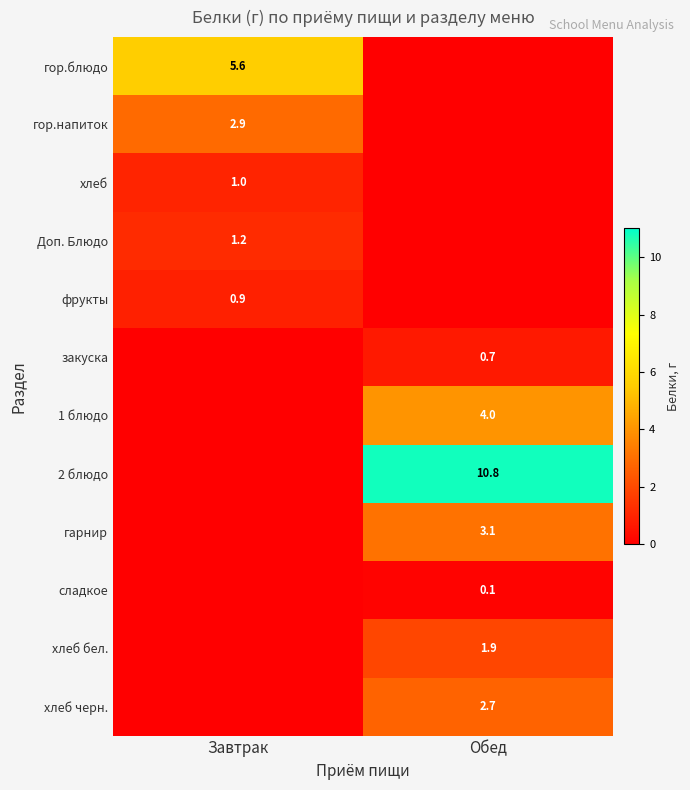

The value of гарнир at Обед is 3.1. True or false?

True